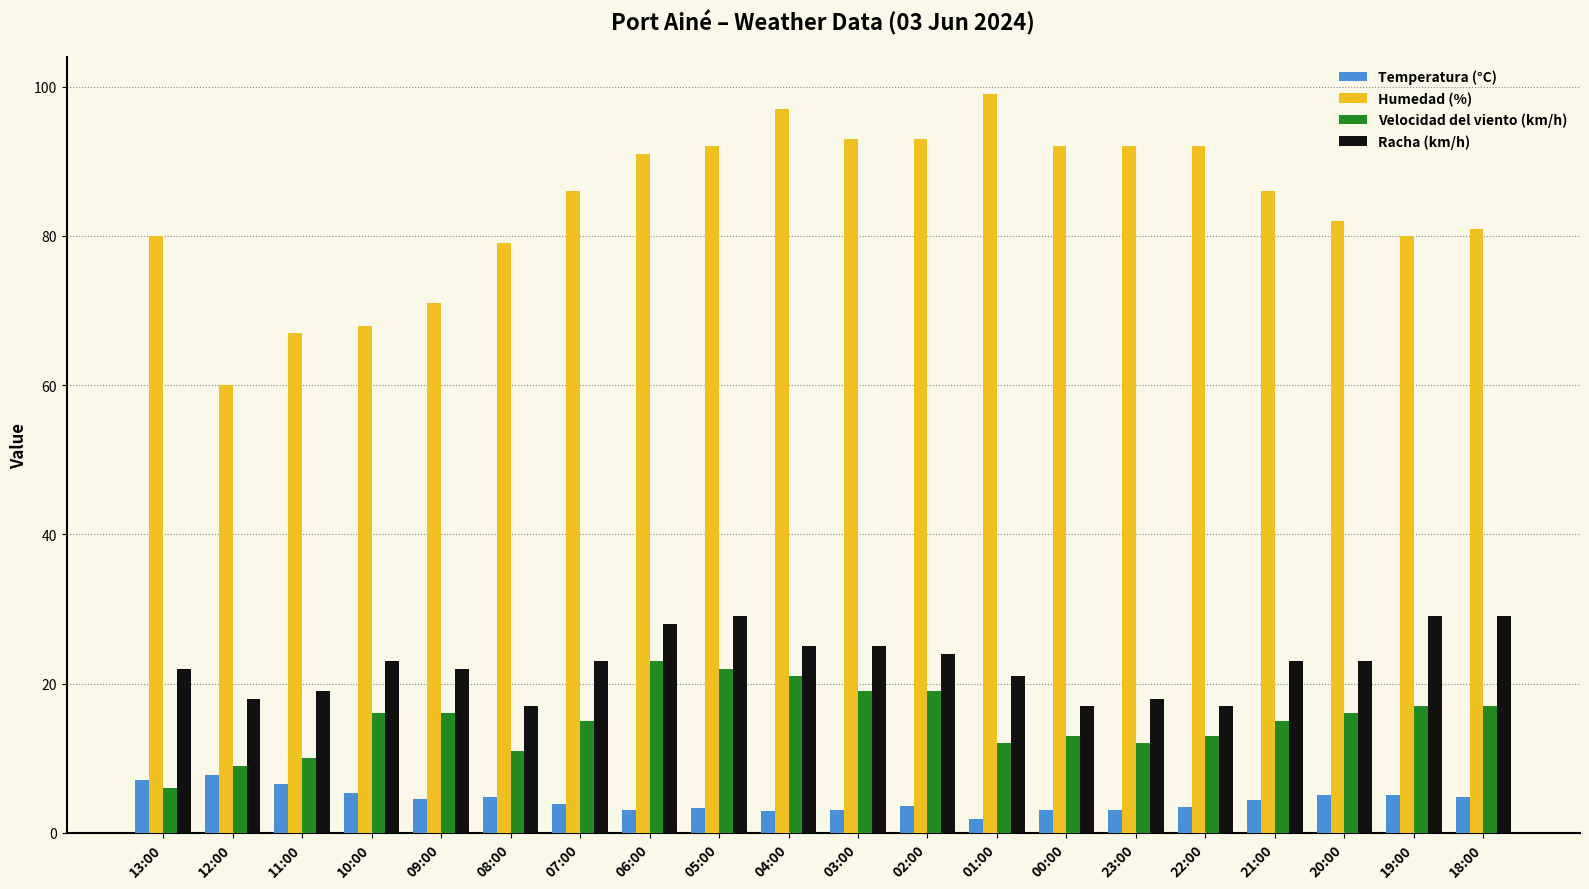

The Temperatura (°C) series shows 3.6 at 02:00. True or false?

True